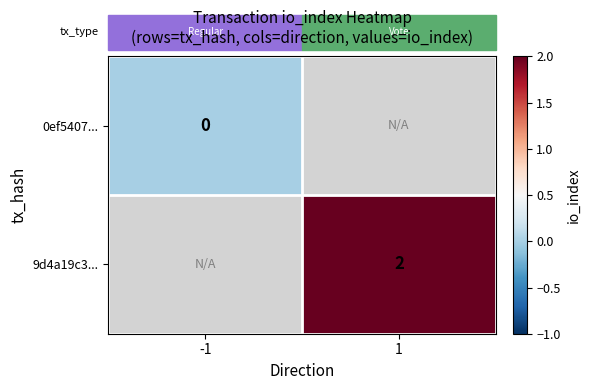

True or false: 9d4a19c3... has a value of 1 at 1.

False